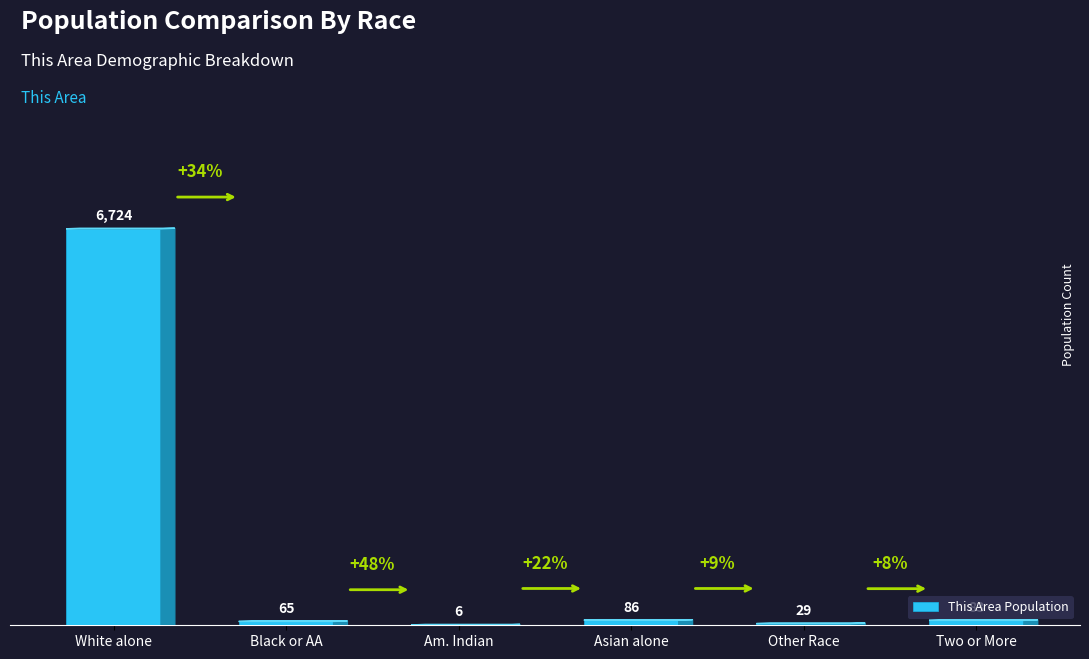

At which label is the value closest to 3365?

Asian alone